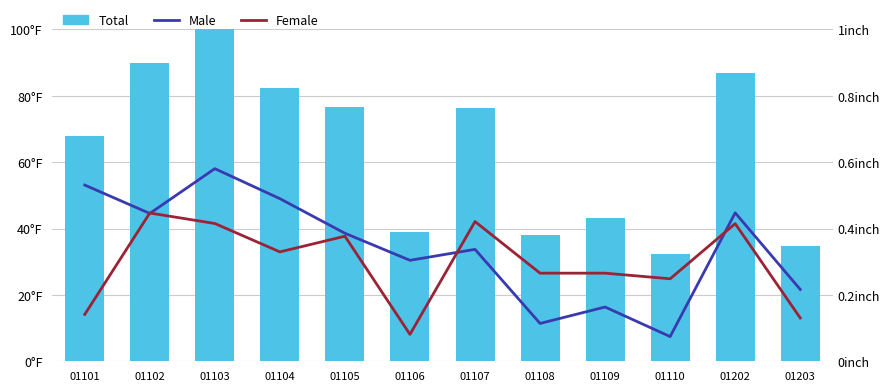

The Female series shows 78.8 at 01102. True or false?

False